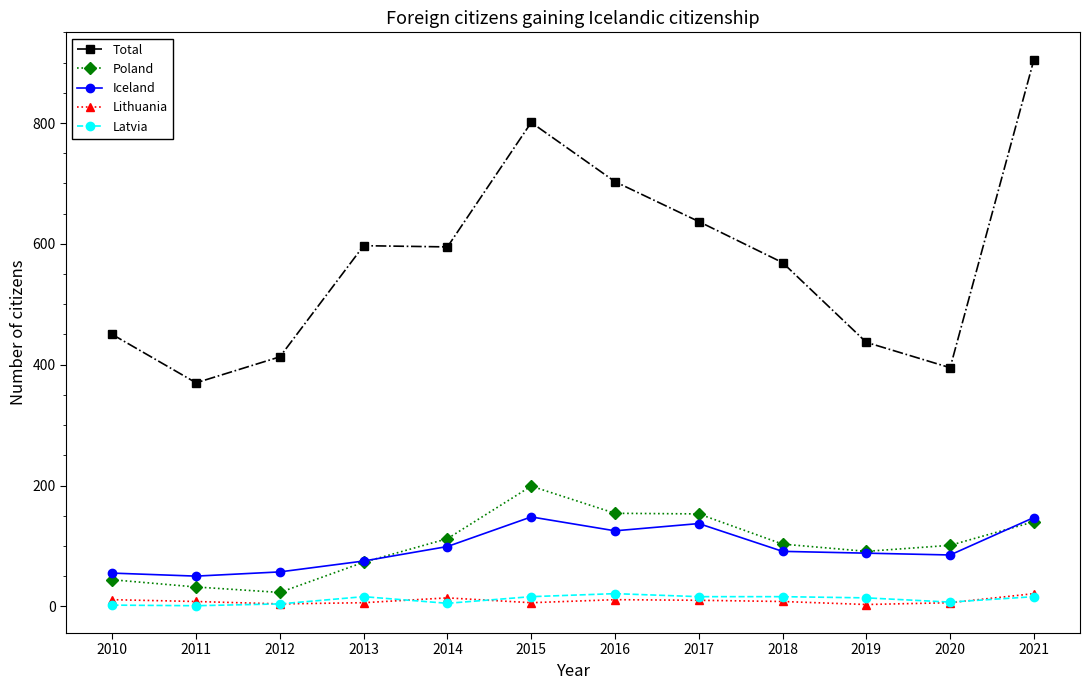

What is the total value across all series at 2015?

1170